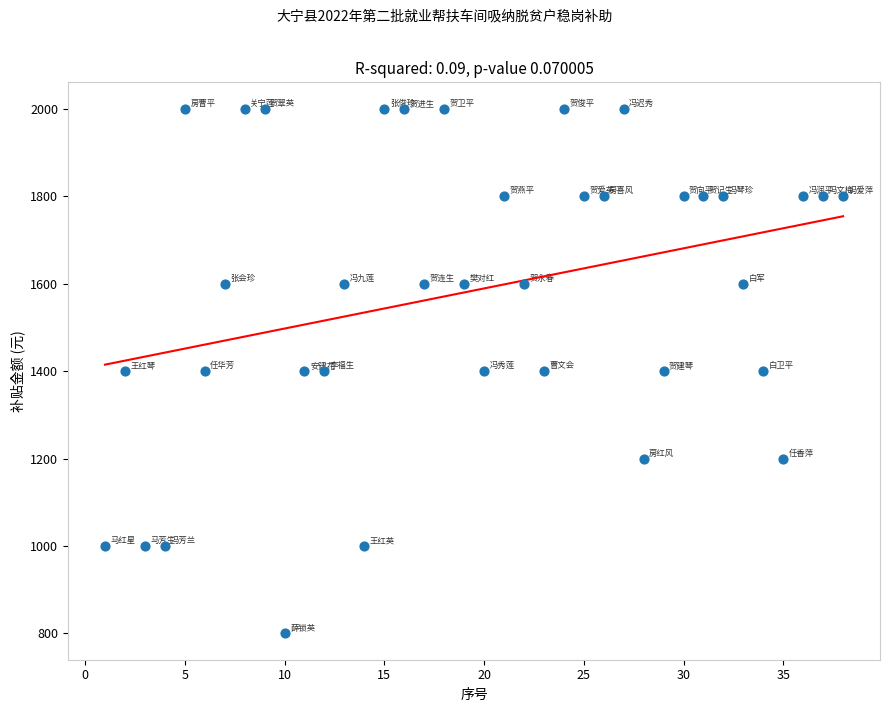

What is the range of Y values (max minus min)?

1200